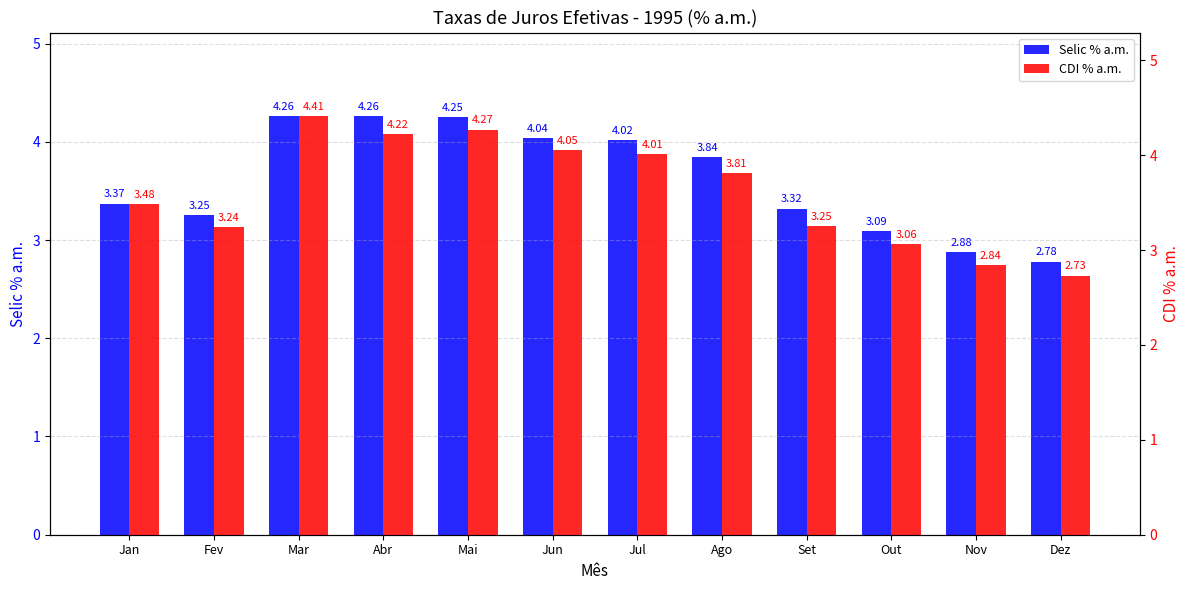

How many categories are shown in the chart?

12